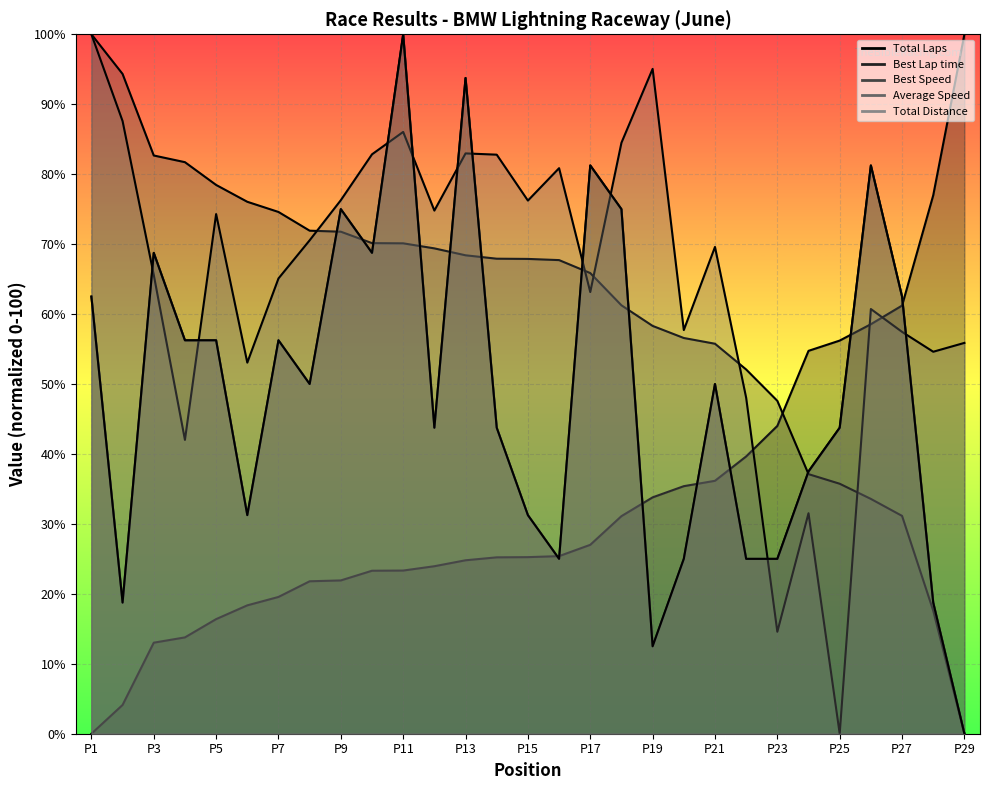

In Average Speed, how many points are higher than both neighbors (excluding endpoints)?

8